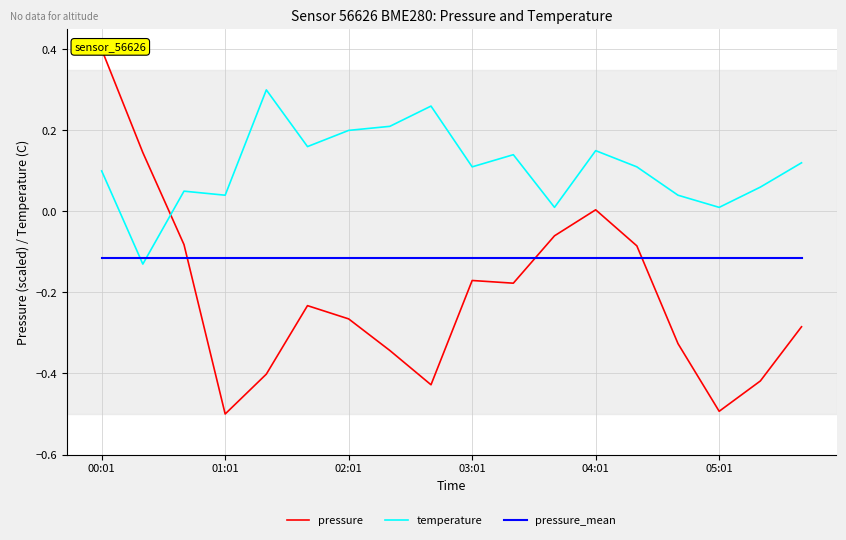

How many interior local peaks does the temperature series have?

5